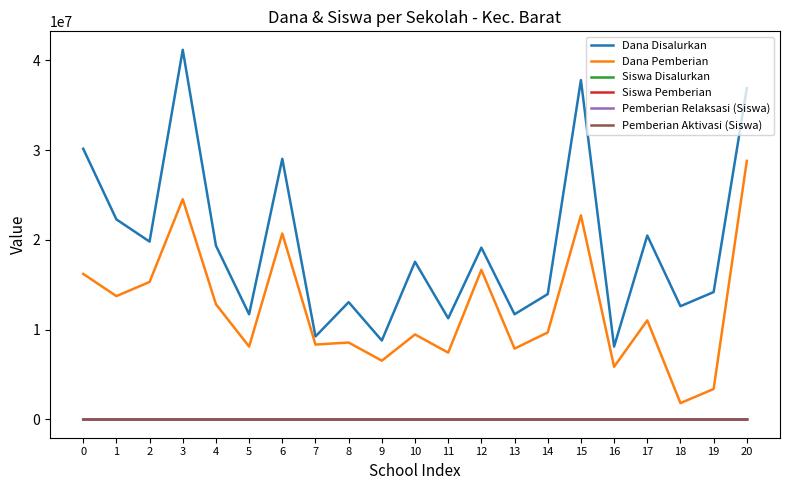

Is it true that Siswa Disalurkan equals 96 at 3?

True